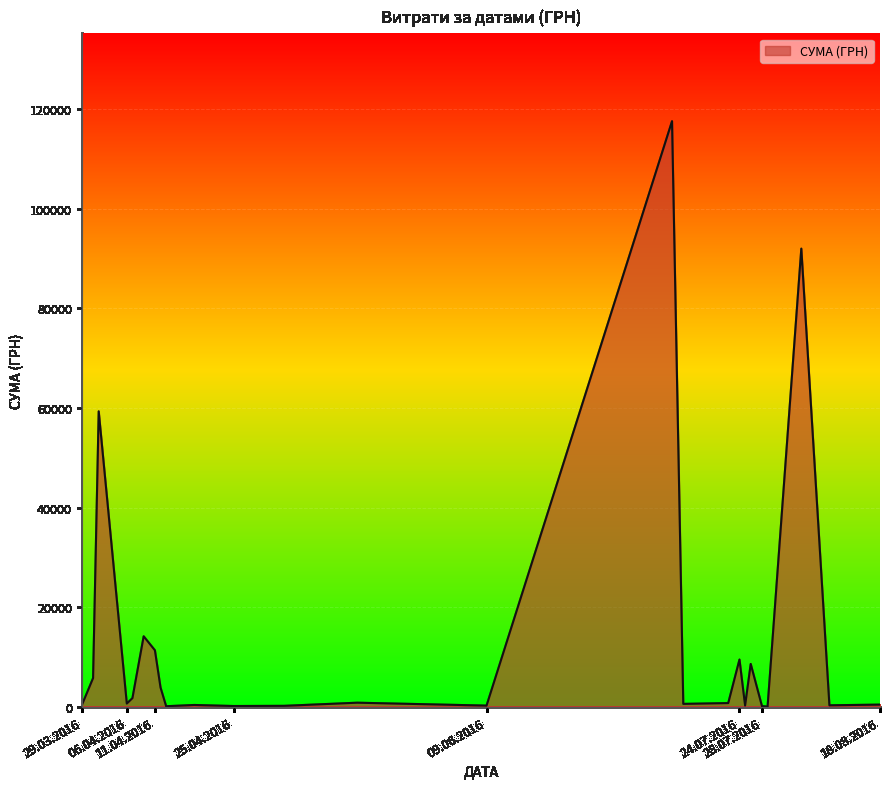

What is the sum of all values?

330564.5